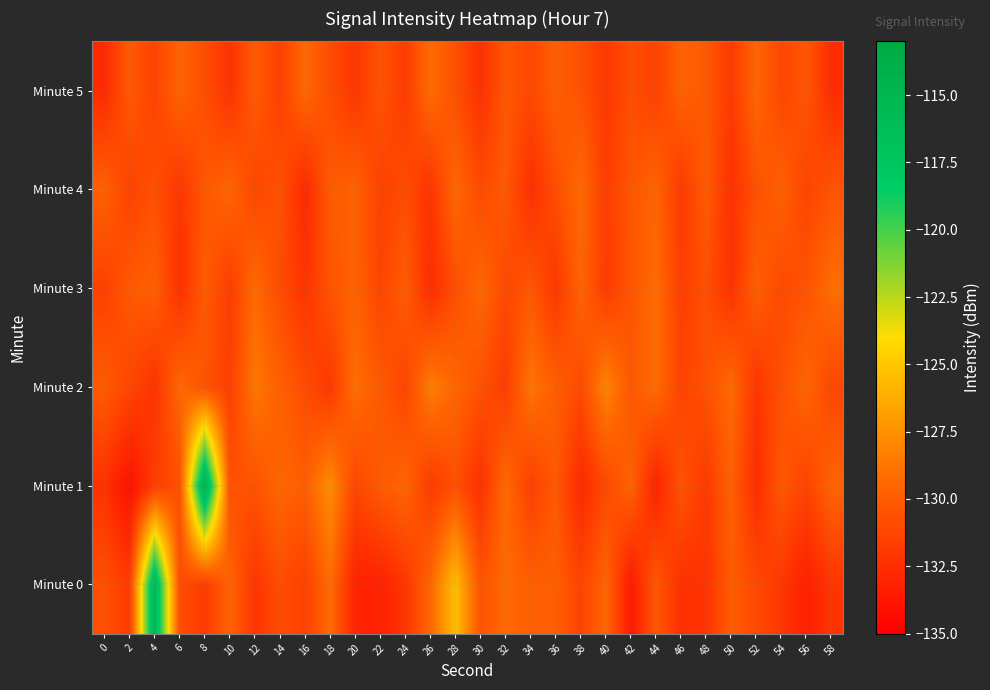

At 32, list the series in order from largest to smallest.

Minute 1, Minute 0, Minute 4, Minute 5, Minute 3, Minute 2